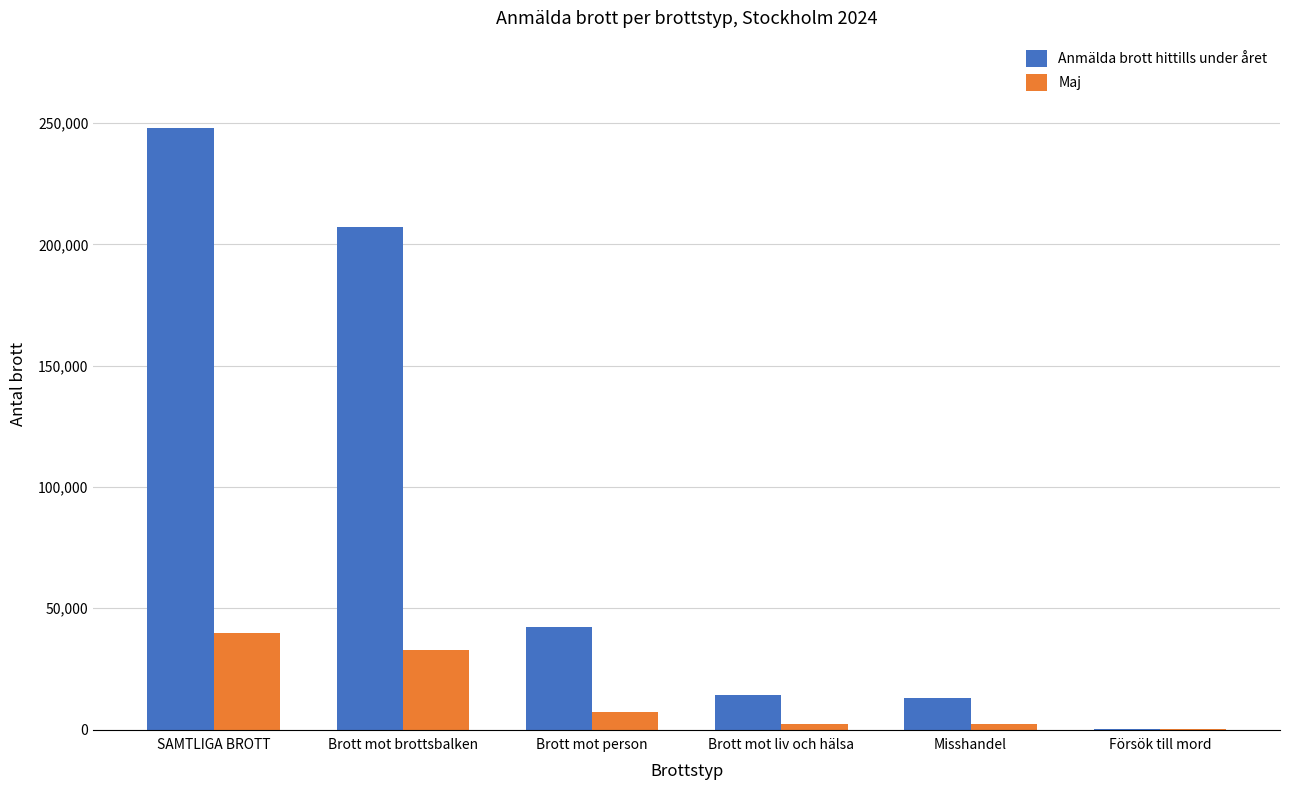

What are all the series names shown in the legend?

Anmälda brott hittills under året, Maj